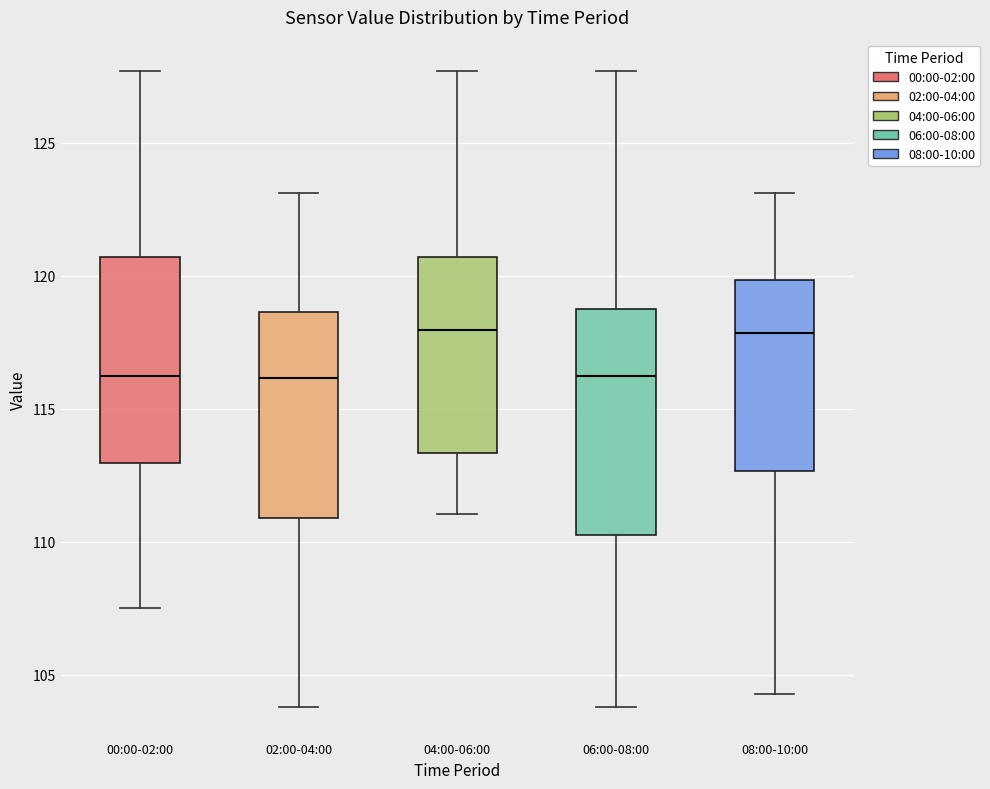

Comparing the boxes themselves (not the whiskers), which one is the tallest?

06:00-08:00